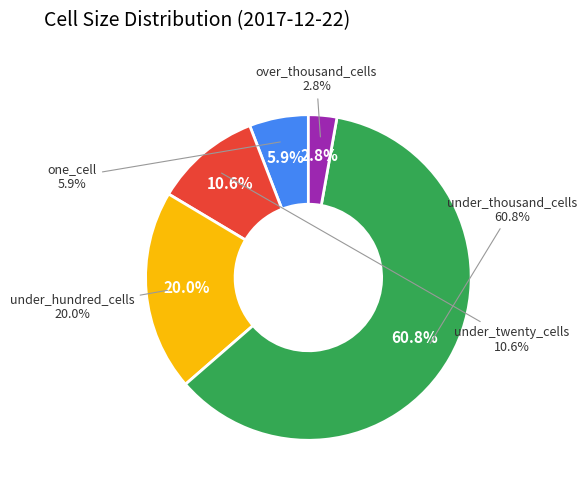

The under_twenty_cells slice represents 11% of the pie. True or false?

True